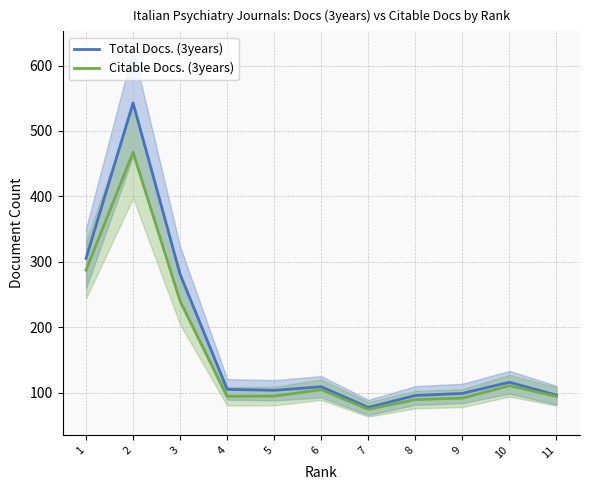

Rank the categories by Total Docs. (3years) value from highest to lowest.

2, 1, 3, 10, 6, 4, 5, 9, 11, 8, 7